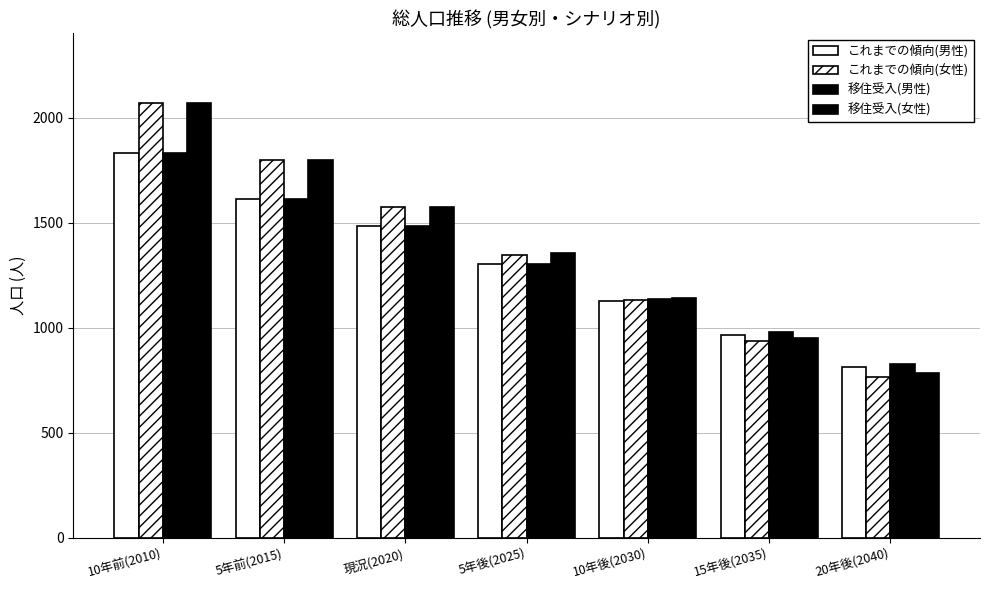

How many bars are there in each group?

4